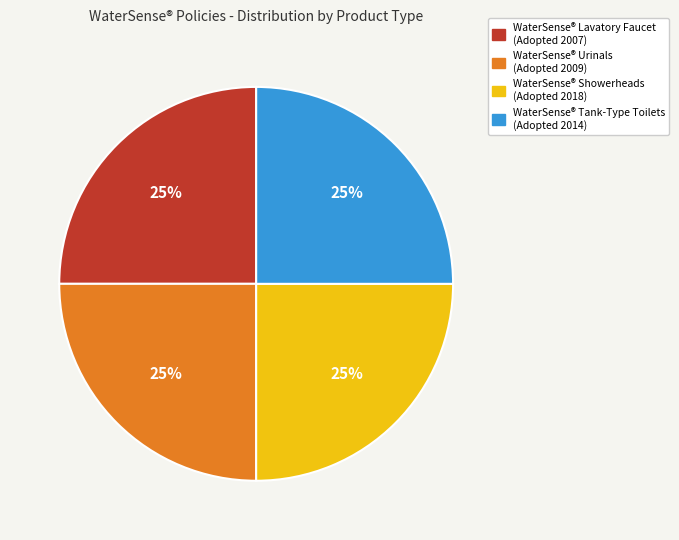

What percentage is the WaterSense® Lavatory Faucet (Adopted 2007) slice, to the nearest percent?

25%